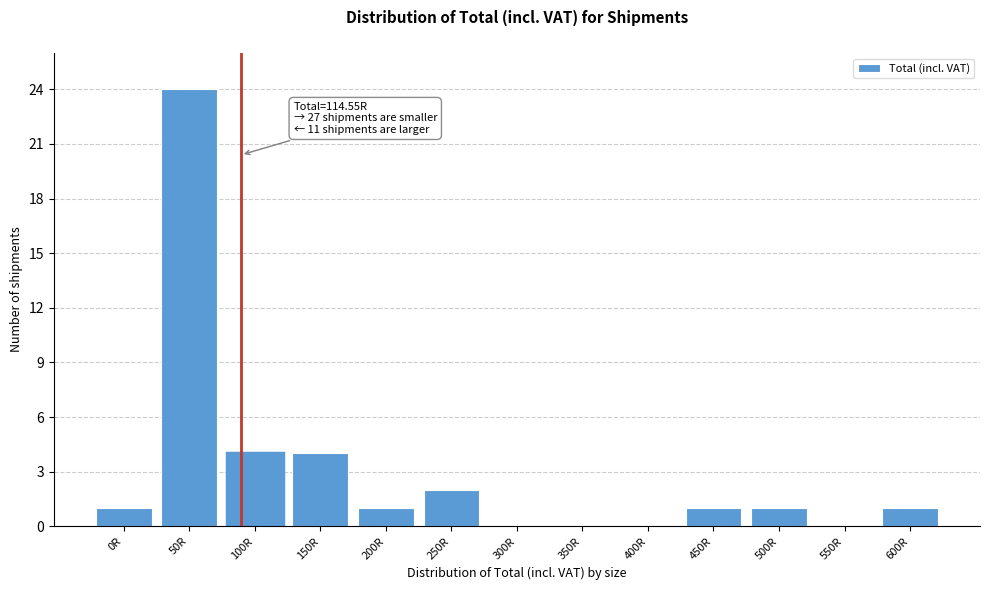

Reading right to left, what are all the values shown in this chart?

600R=1	550R=0	500R=1	450R=1	400R=0	350R=0	300R=0	250R=2	200R=1	150R=4	100R=4	50R=24	0R=1